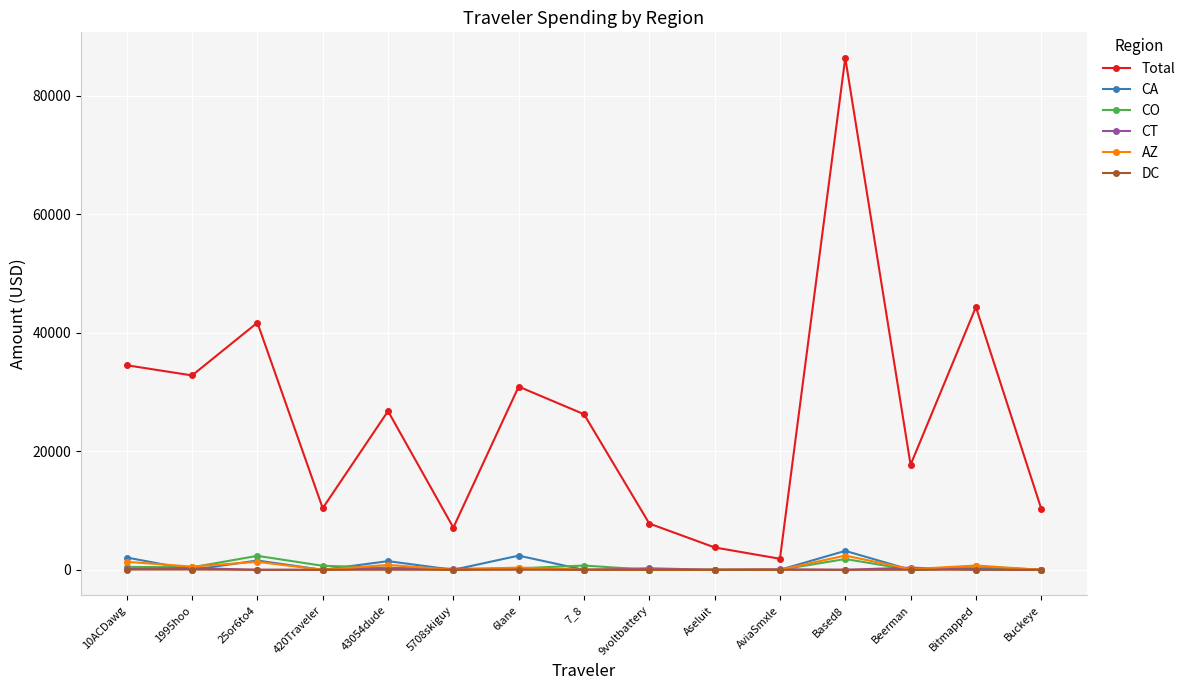

Is the value of Total at Based8 greater than the value of CA at 10ACDawg?

Yes